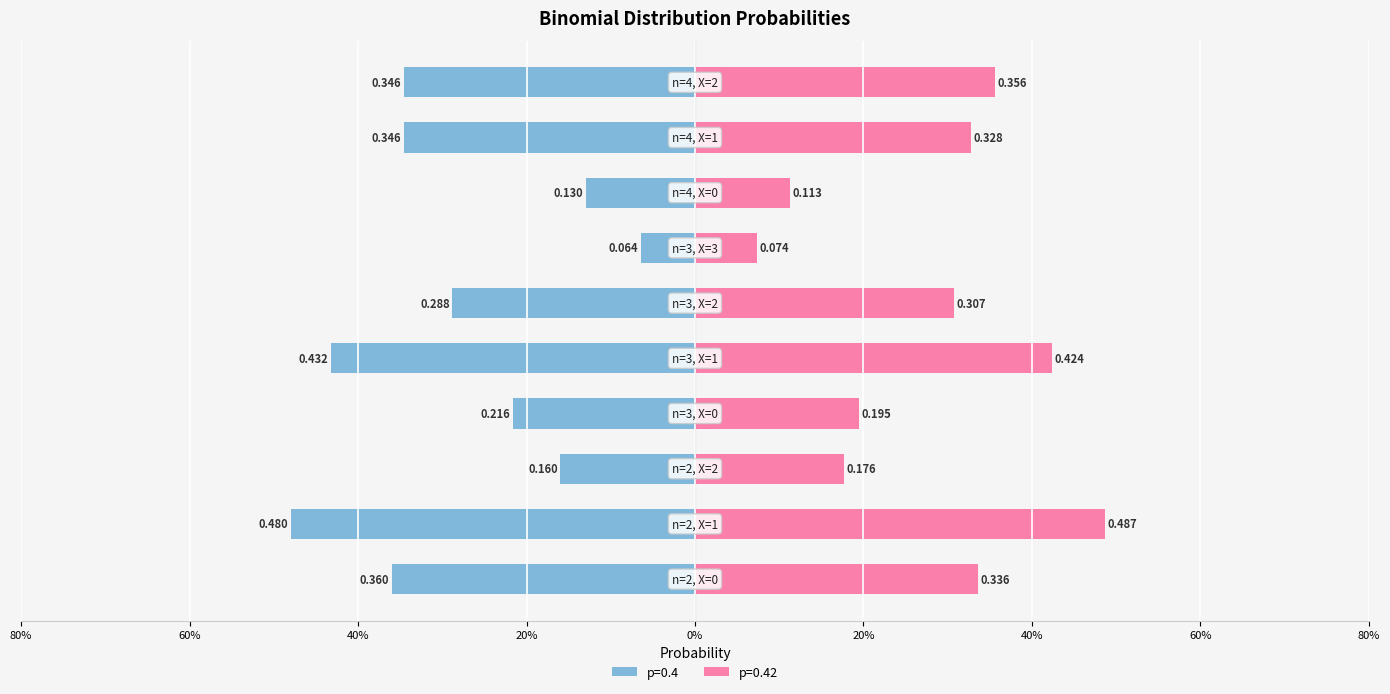

Is it true that p=0.42 equals 0.3 at n=2, X=0?

True